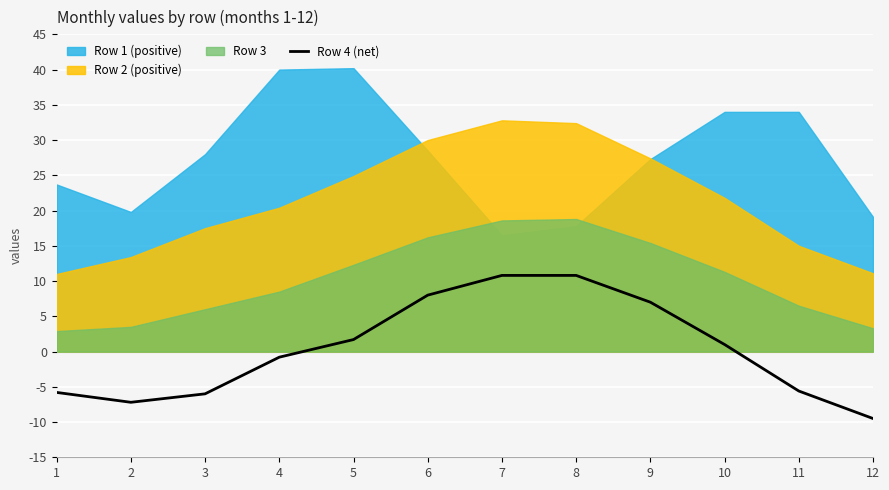

Does the chart display data point markers on the line(s)?

No